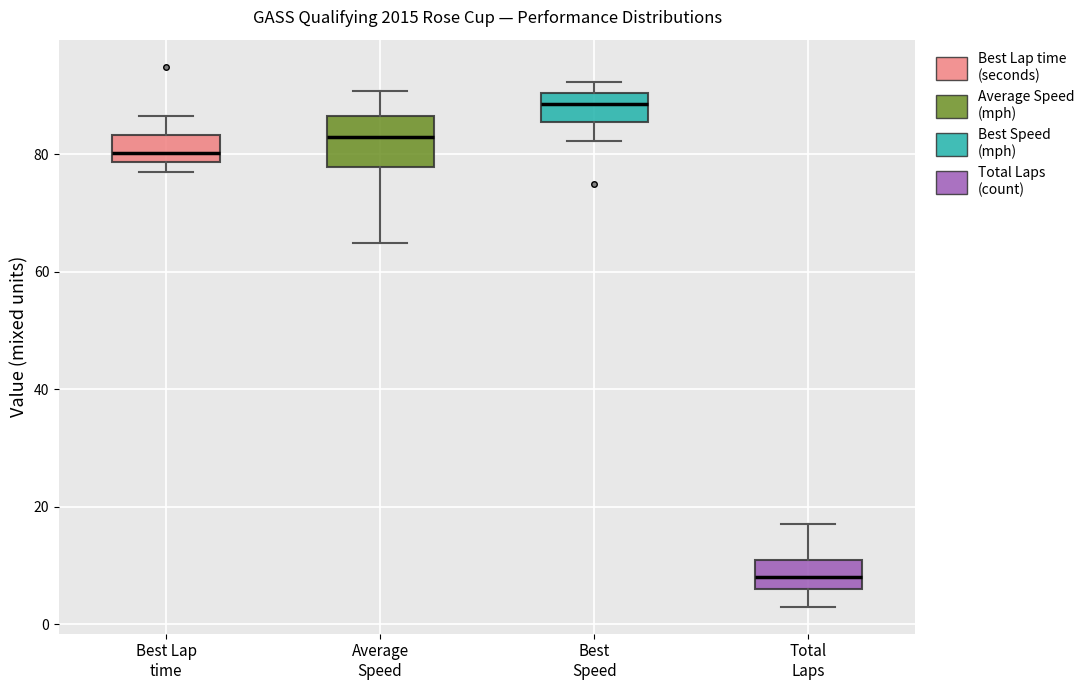

Reading left to right, transcribe this box plot: for each box, give where its median line is, the range the box spans, and where its two whiskers end, as read against the y-axis. The values are not printed on the chart, so give them approximately, as read against the axis.

Best Lap time: median 80, box 78 to 84, whiskers 78 (just below the box's lower edge) to 86
Average Speed: median 84, box 78 to 86, whiskers 64 to 90
Best Speed: median 88, box 86 to 90, whiskers 82 to 92
Total Laps: median 8, box 6 to 12, whiskers 4 to 18